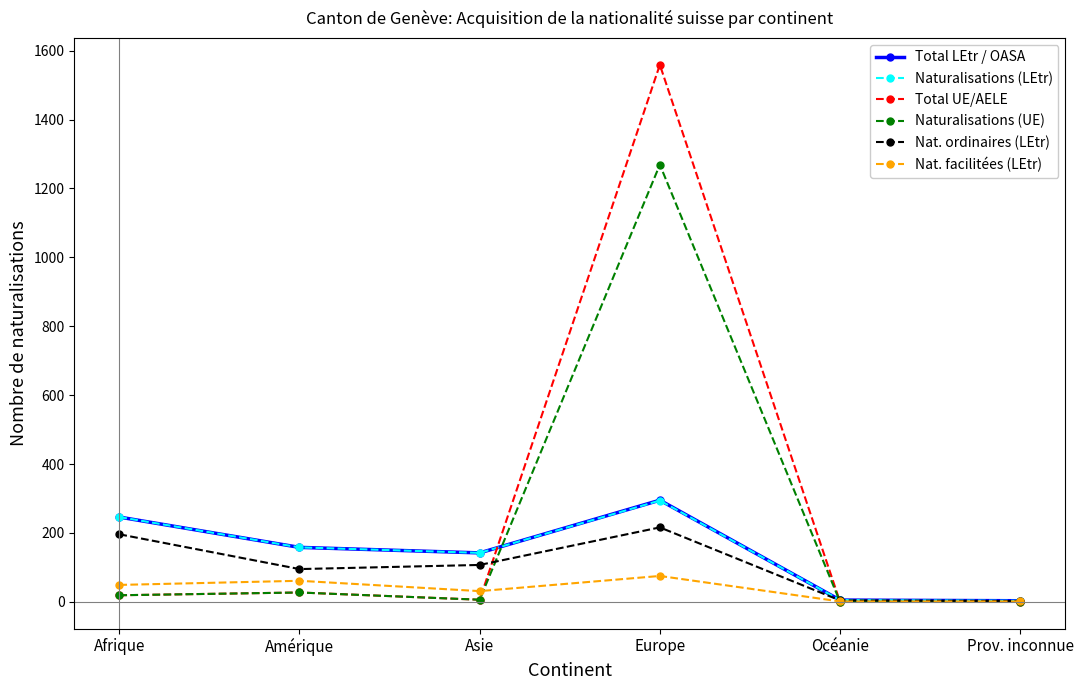

What is the label of the 3rd point from the left?

Asie